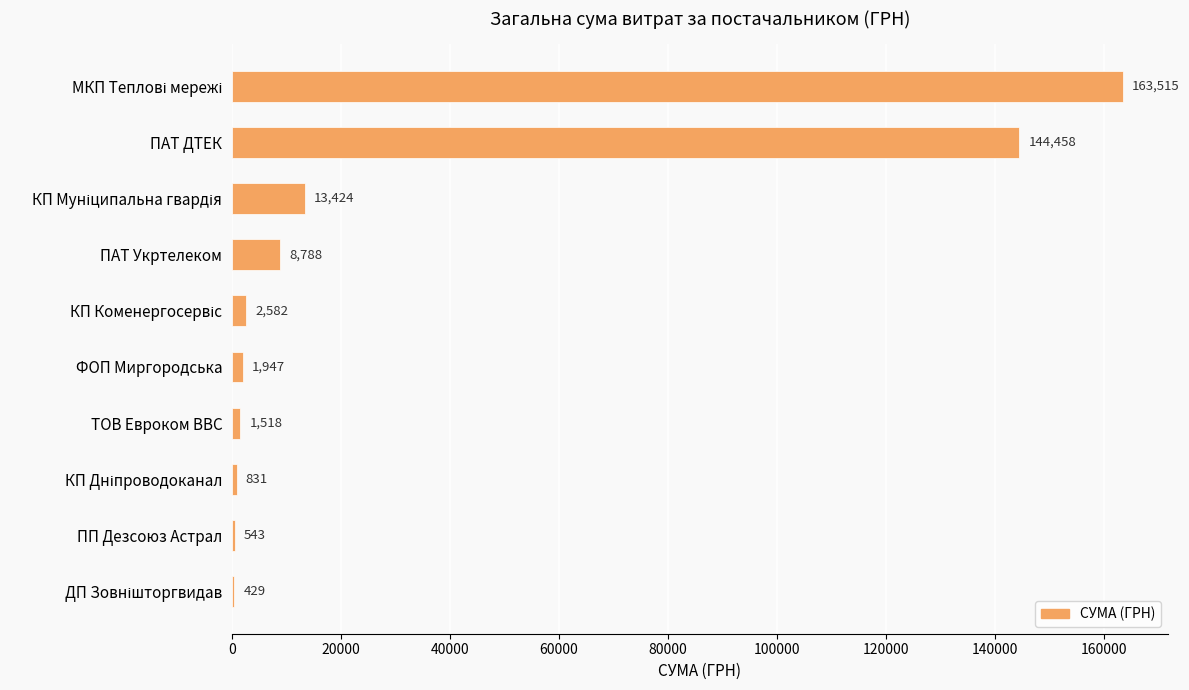

True or false: the data shows 542.9 at ПП Дезсоюз Астрал.

True